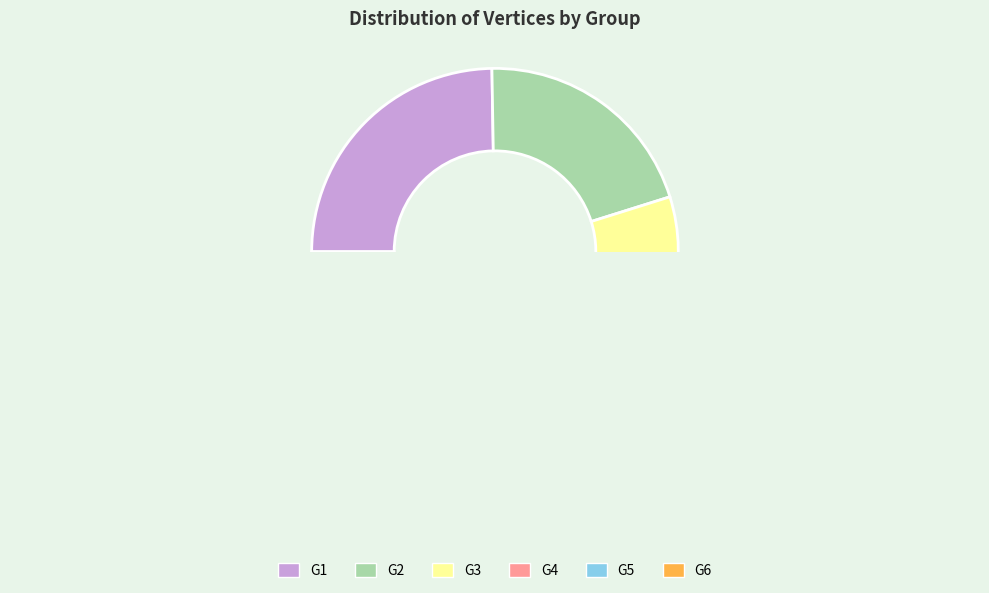

Rank the categories by value from highest to lowest.

G1, G2, G3, G4, G5, G6